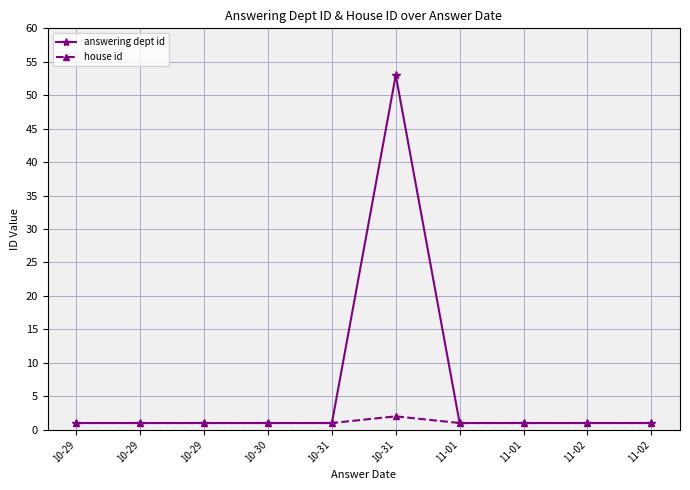

How many categories are shown in the chart?

10